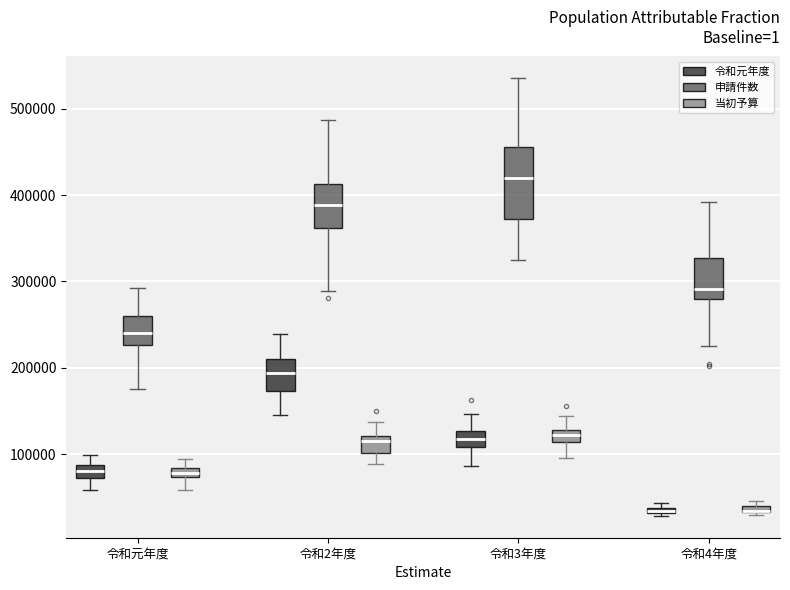

Which box is the tallest, from its lower edge to its upper edge?

令和3年度 (申請件数)